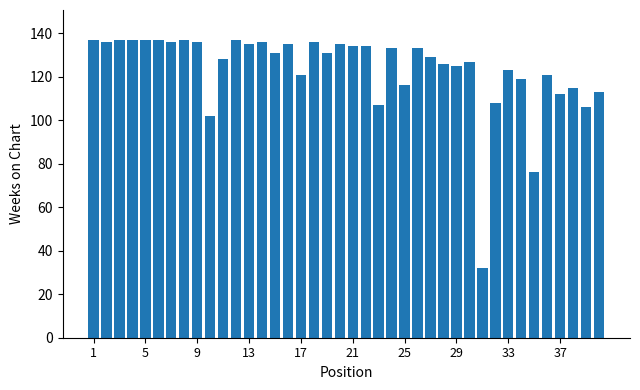

What is the value of the 14th bar from the left?

136